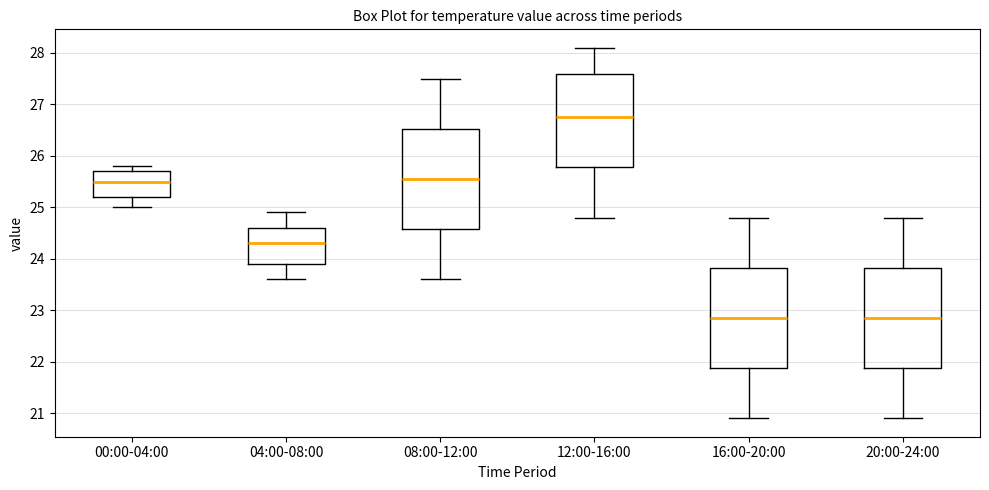

Which box has the highest median line?

12:00-16:00